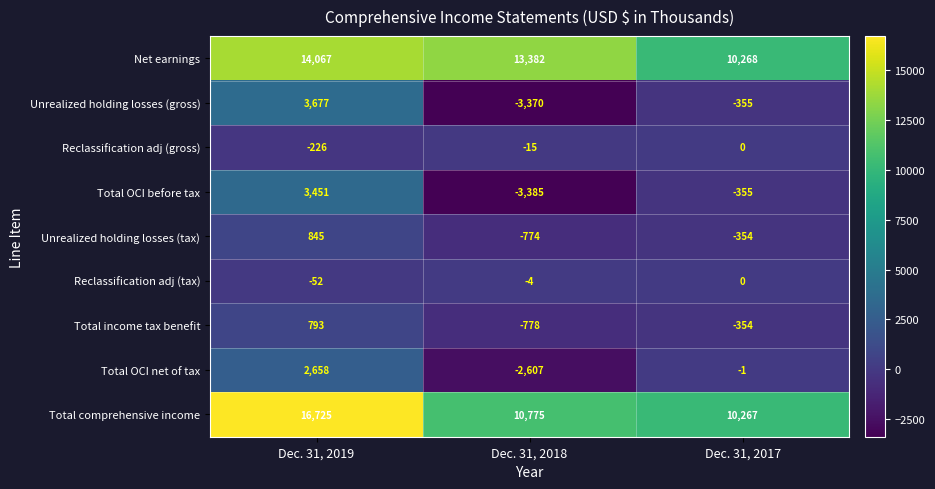

Which category has the lowest value across all series?

Dec. 31, 2018